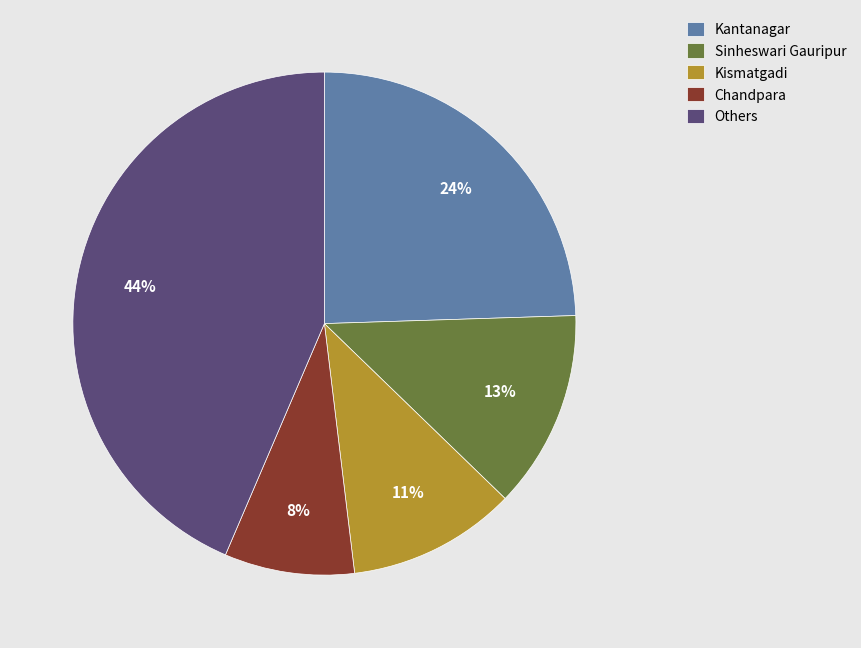

Does any single category account for the majority?

No